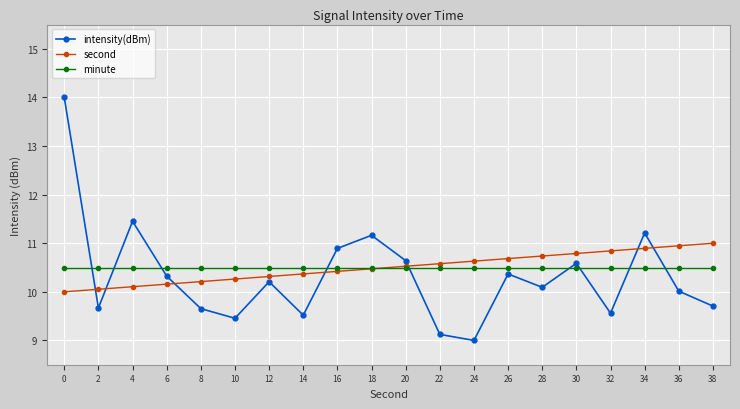

At 28, list the series in order from smallest to largest.

intensity(dBm), minute, second